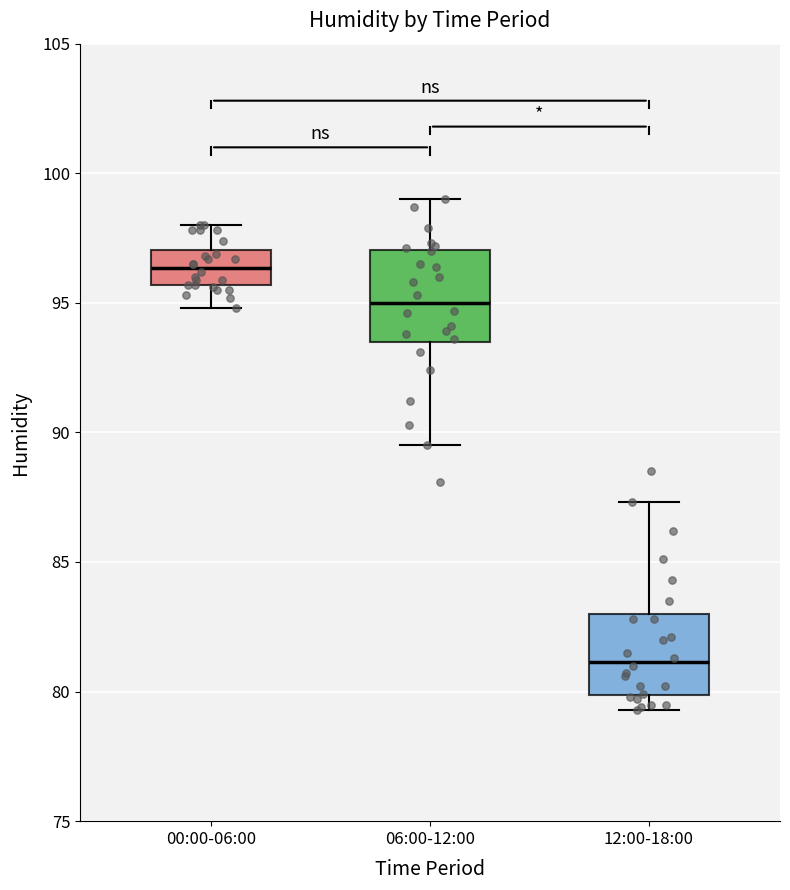

Where does the median line of the box for 00:00-06:00 sit on the y-axis? The values are not printed on the chart, so give them approximately, as read against the axis.

96.5